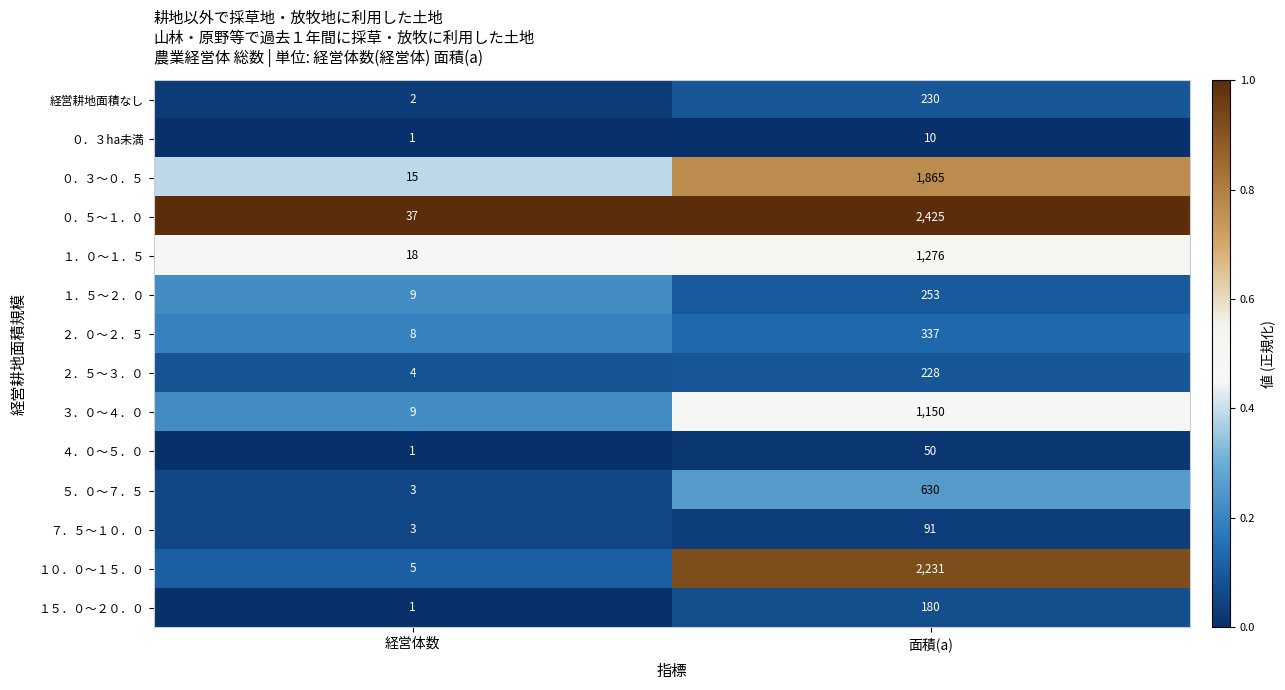

What is the approximate value of １０．０～１５．０ at 面積(a), to the nearest 50?

2250